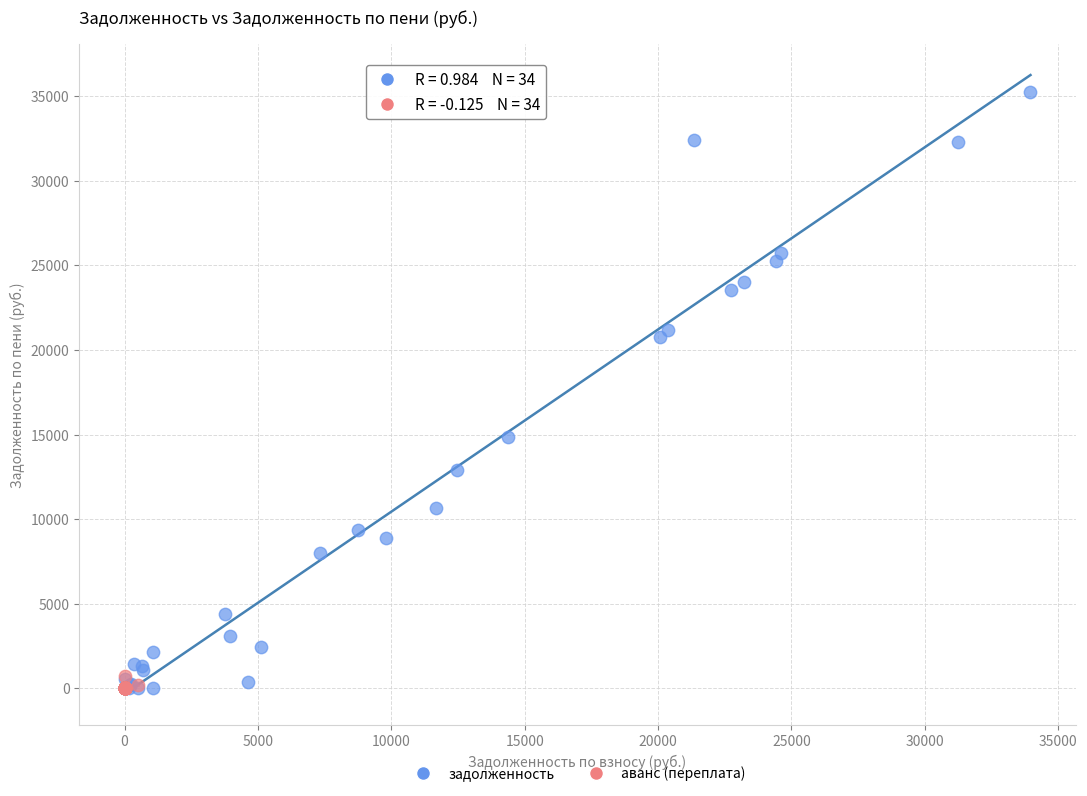

Which series has the largest Y range (max minus min)?

задолженность